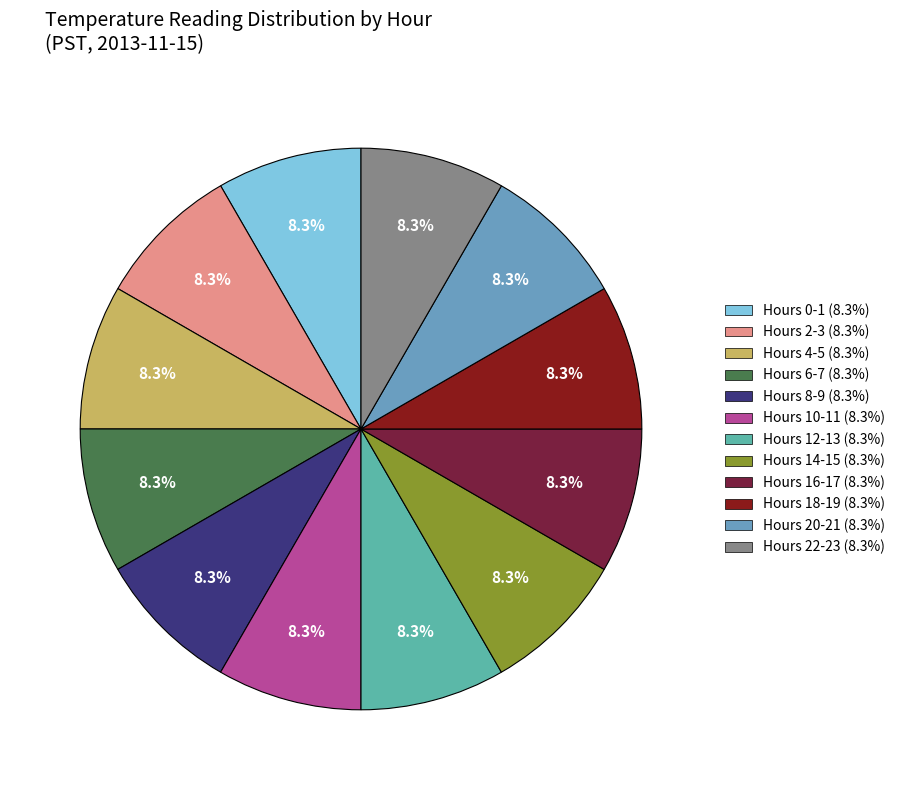

How many slices are in this pie chart?

12